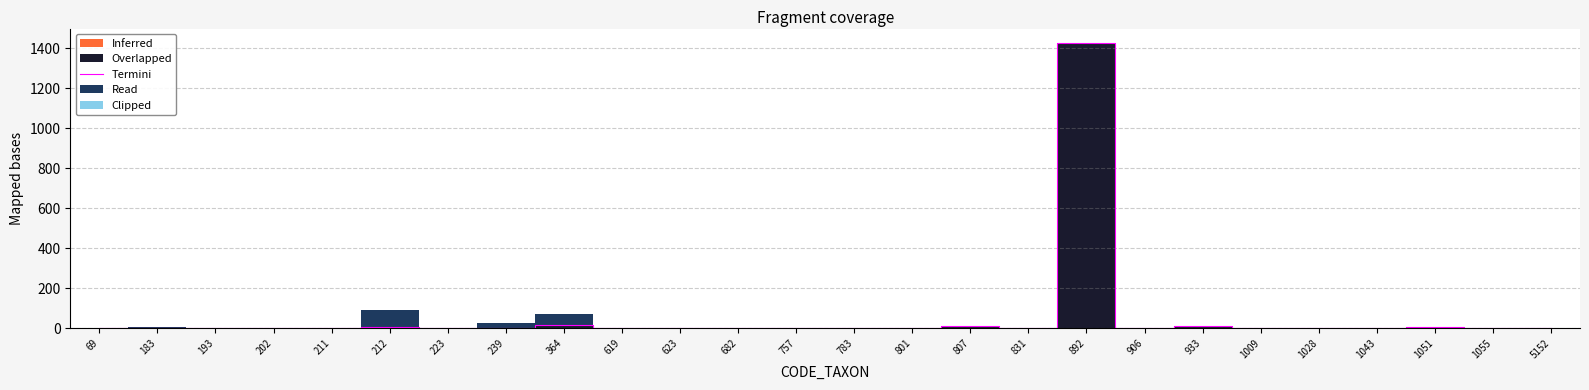

Is this an area chart (filled region under the line)?

No